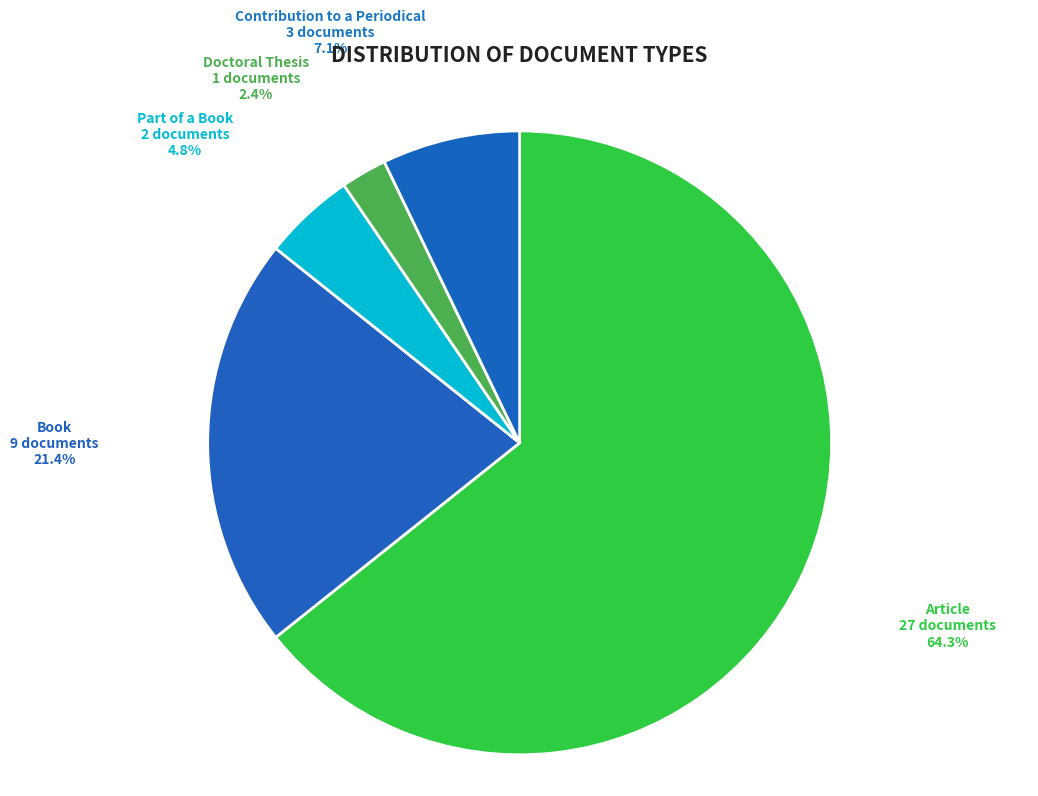

Count the number of slices in the pie.

5